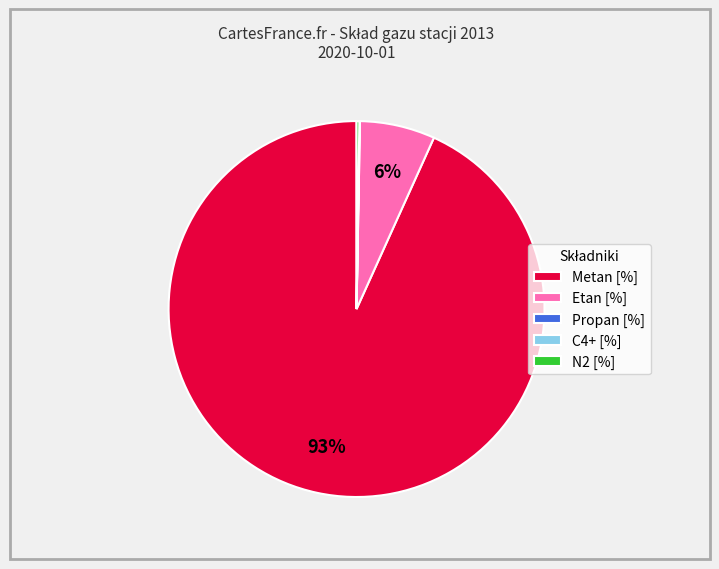

To the nearest percent, what is the average slice percentage?

20%